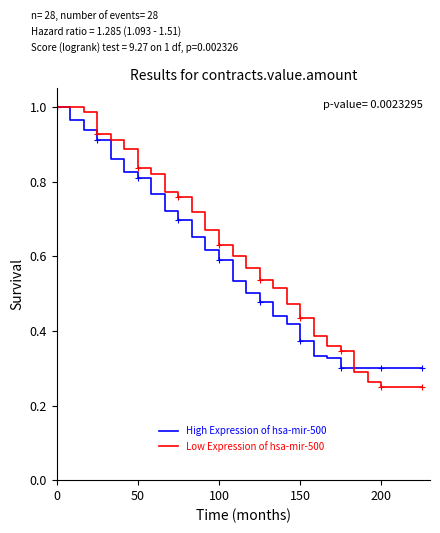

How many distinct data groups are displayed?

2